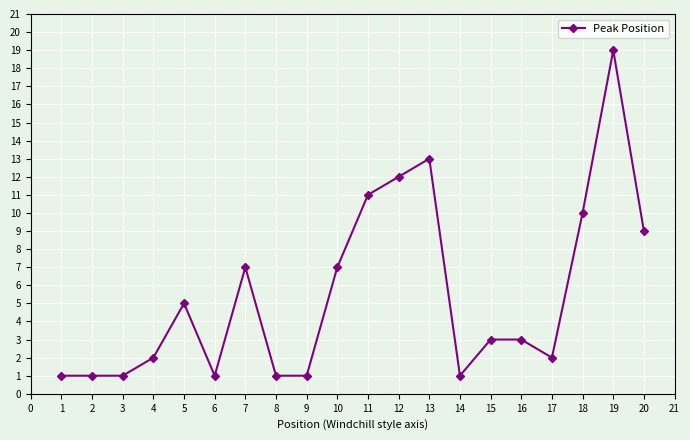

What is the sum of all values?

110